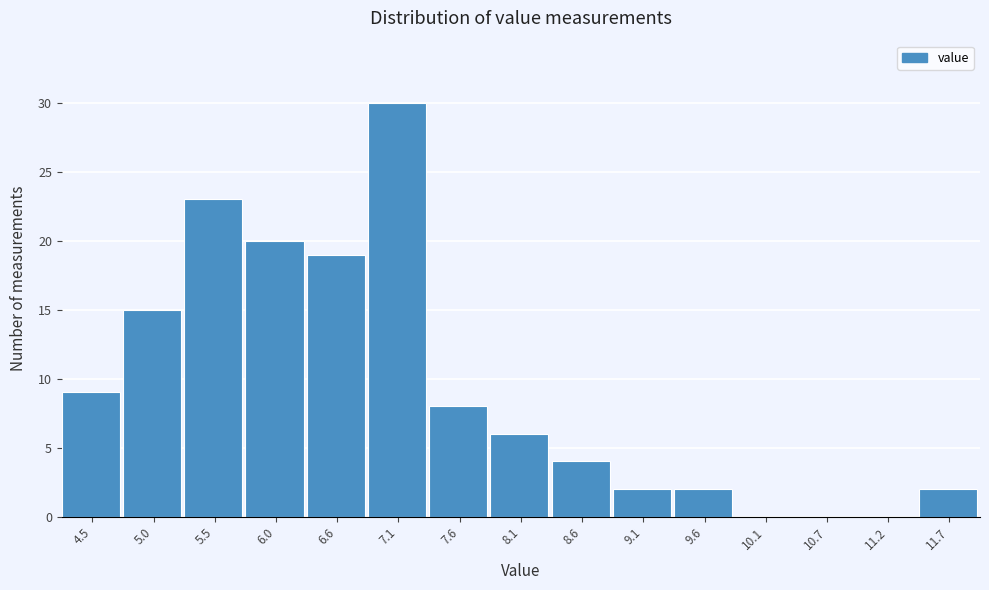

Reading left to right, what are all the values shown in this chart?

4.5=9	5.0=15	5.5=23	6.0=20	6.6=19	7.1=30	7.6=8	8.1=6	8.6=4	9.1=2	9.6=2	10.1=0	10.7=0	11.2=0	11.7=2